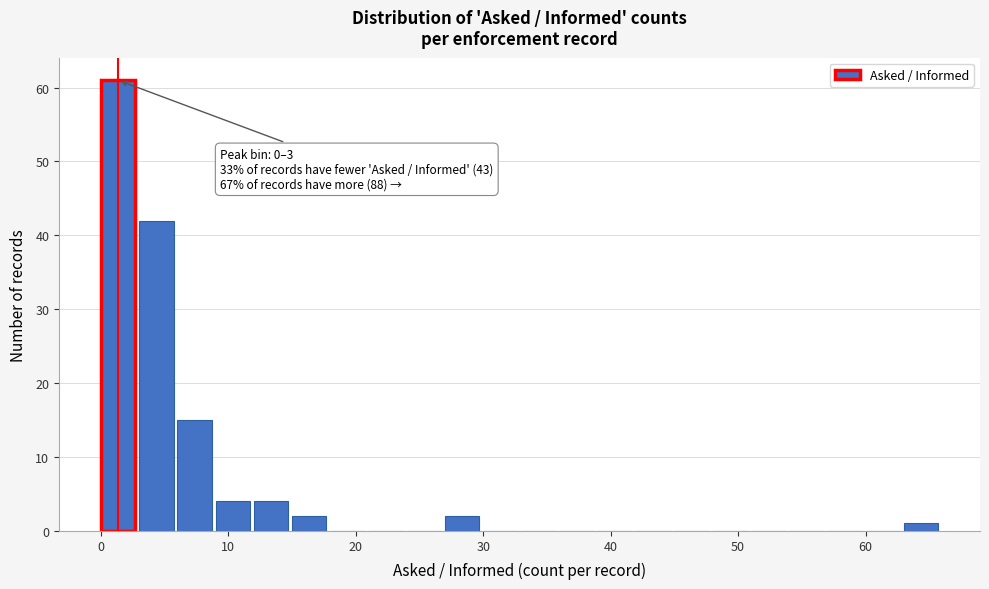

Read against the x-axis, roughly where is the centre of the tallest bar?

1